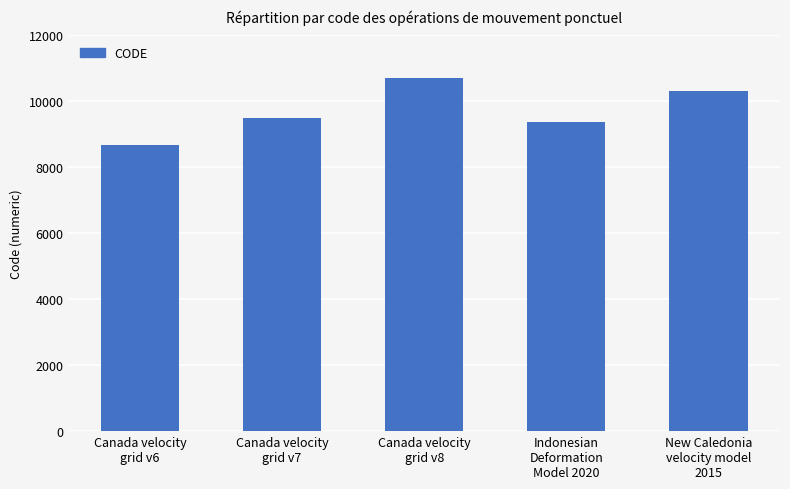

Rank the categories by value from lowest to highest.

Canada velocity
grid v6, Indonesian
Deformation
Model 2020, Canada velocity
grid v7, New Caledonia
velocity model
2015, Canada velocity
grid v8